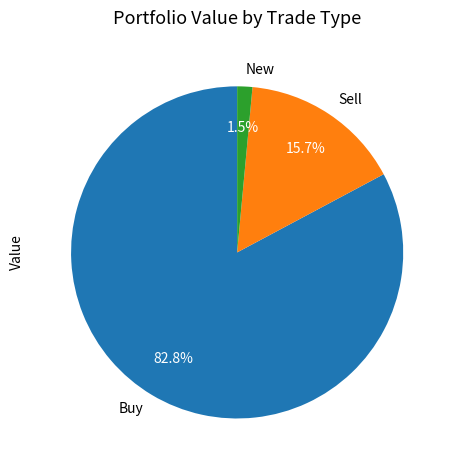

Which category has the smallest portion of the pie?

New